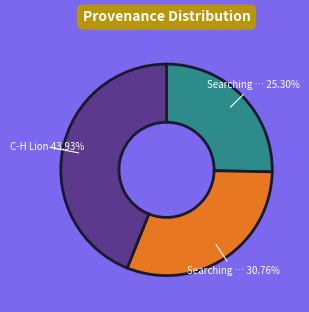

Is there any slice that represents more than half of the pie?

No